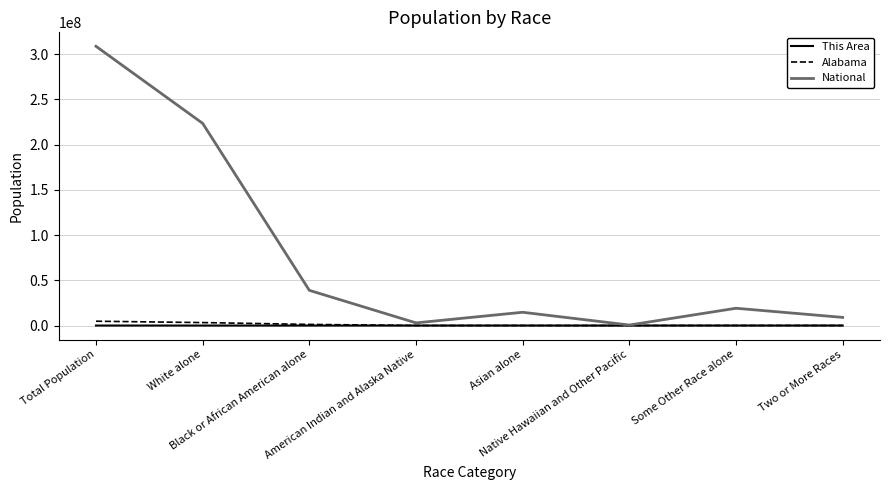

What is the maximum value shown in the chart?

308745538